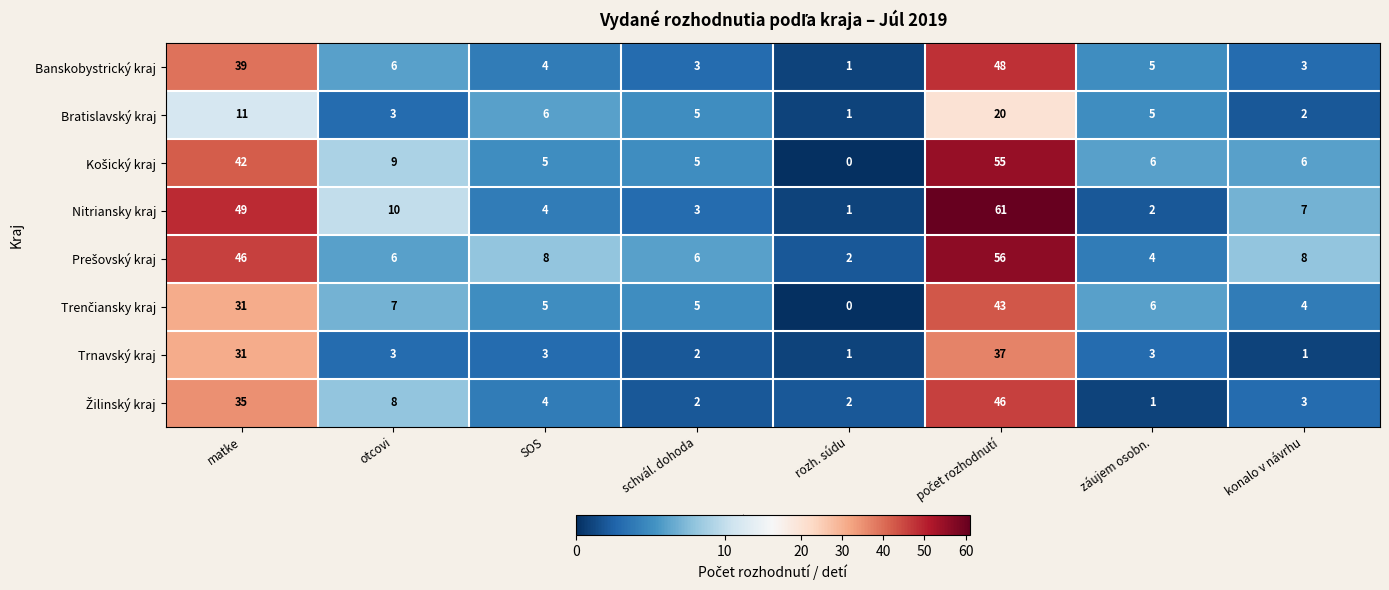

What is the spread (max minus min) of values at konalo v návrhu?

7